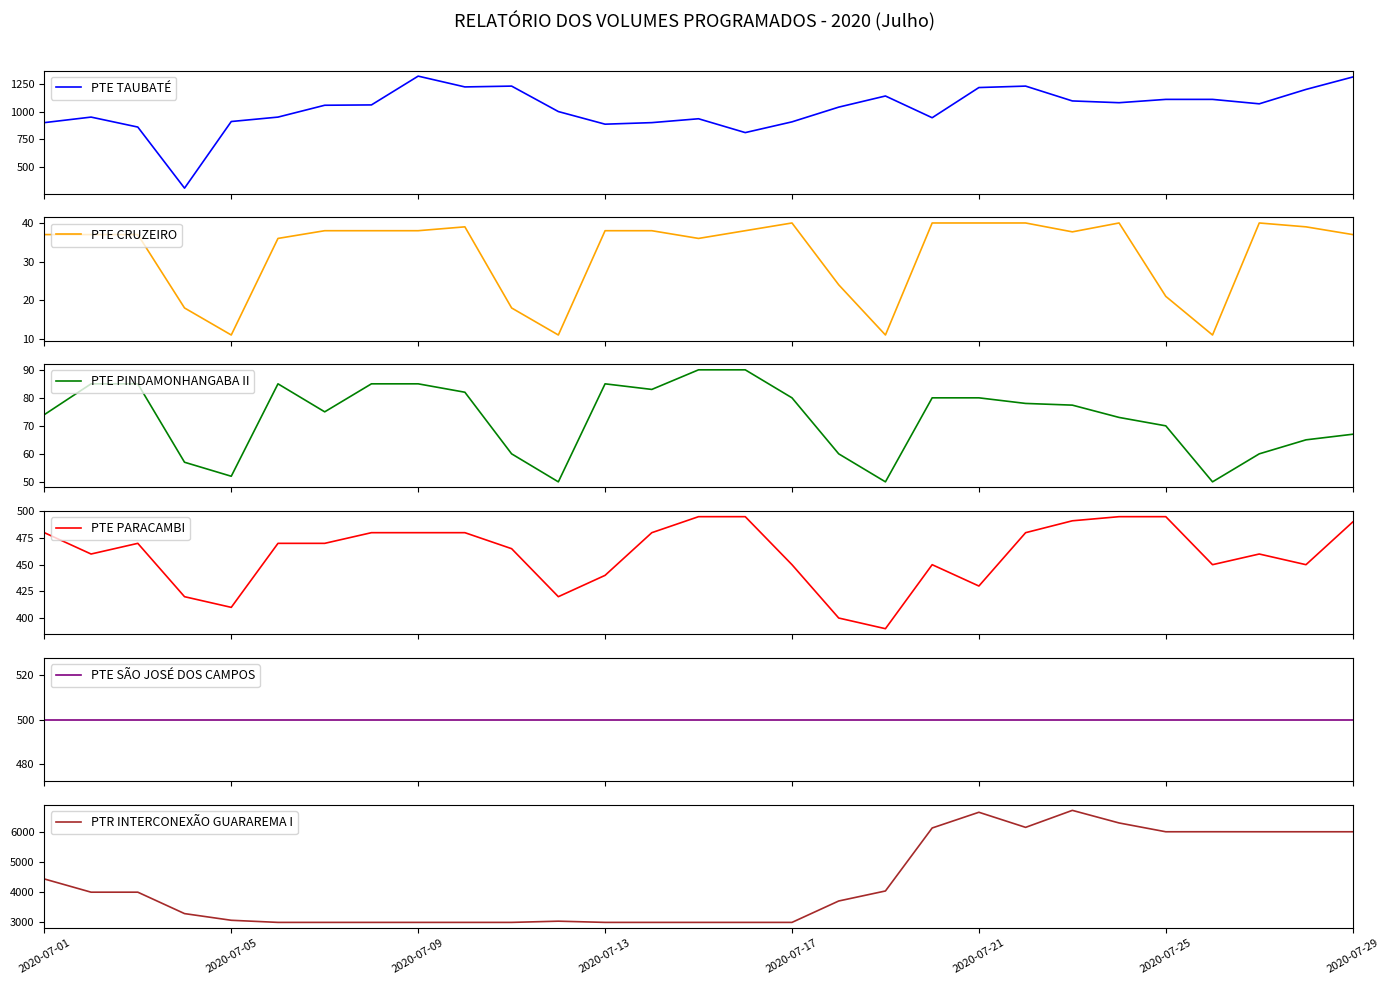

How many series are shown in this chart?

6